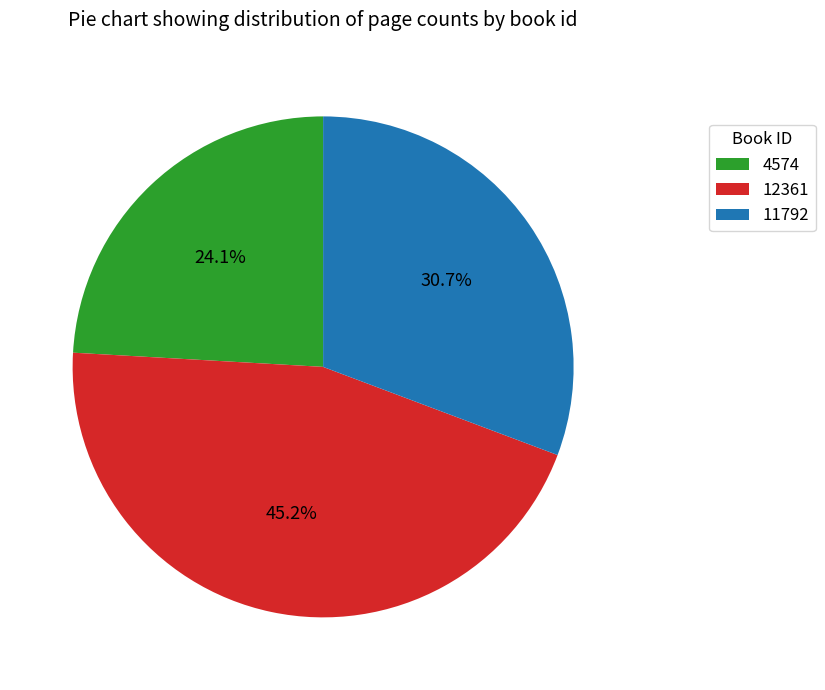

Count the number of slices in the pie.

3